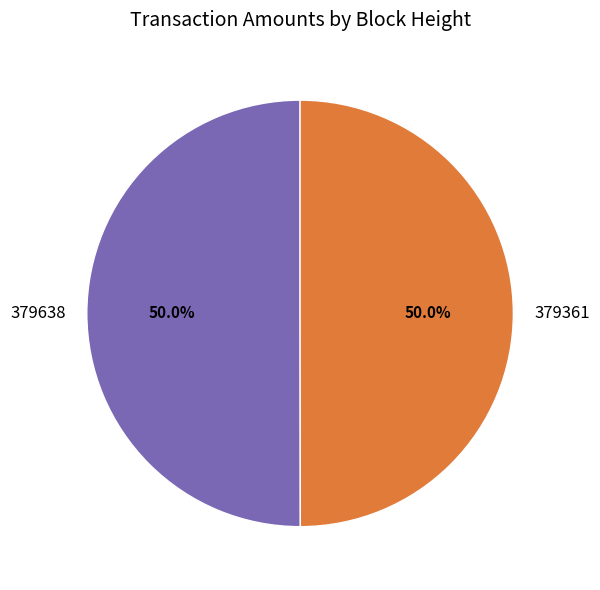

Approximately how many times larger is the value at 379361 compared to 379638?

1.0